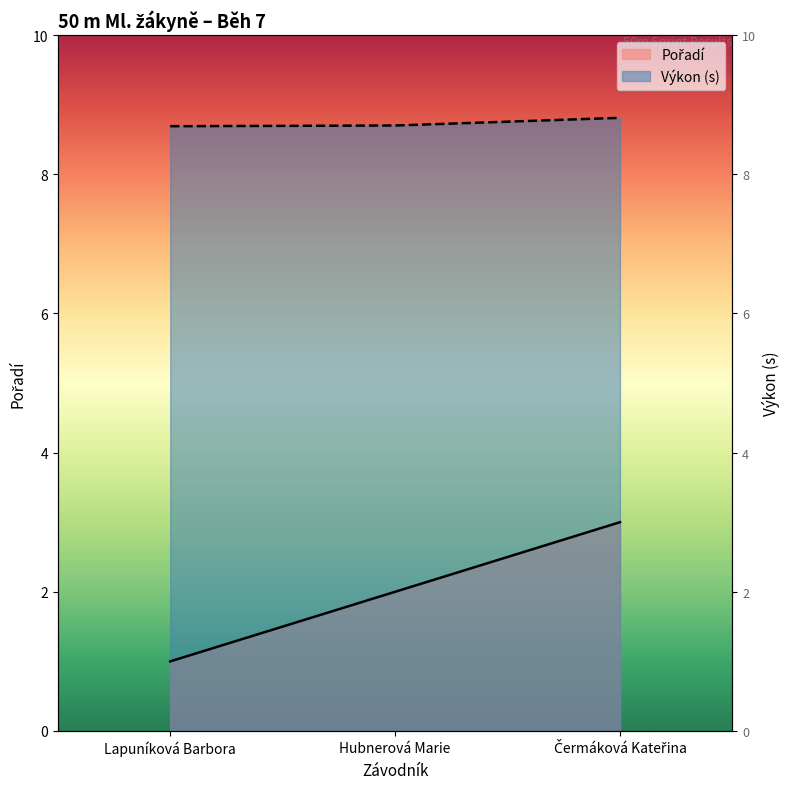

The value of Pořadí at Čermáková Kateřina is 1.8. True or false?

False